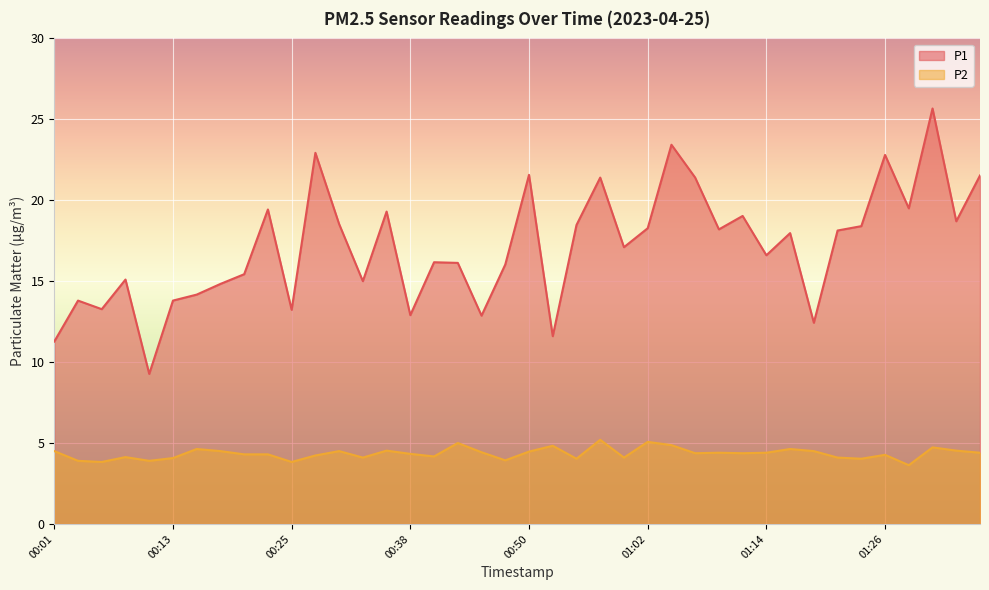

What is the total value across all series at 00:23?

23.7